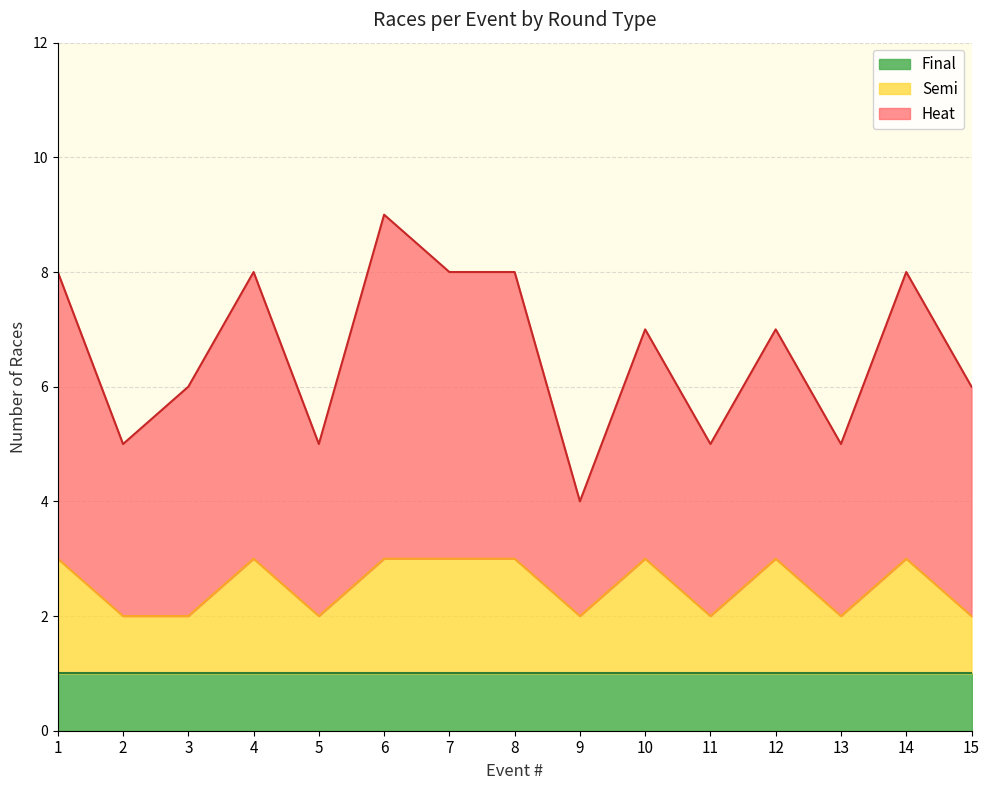

At which label does Final reach its minimum?

1